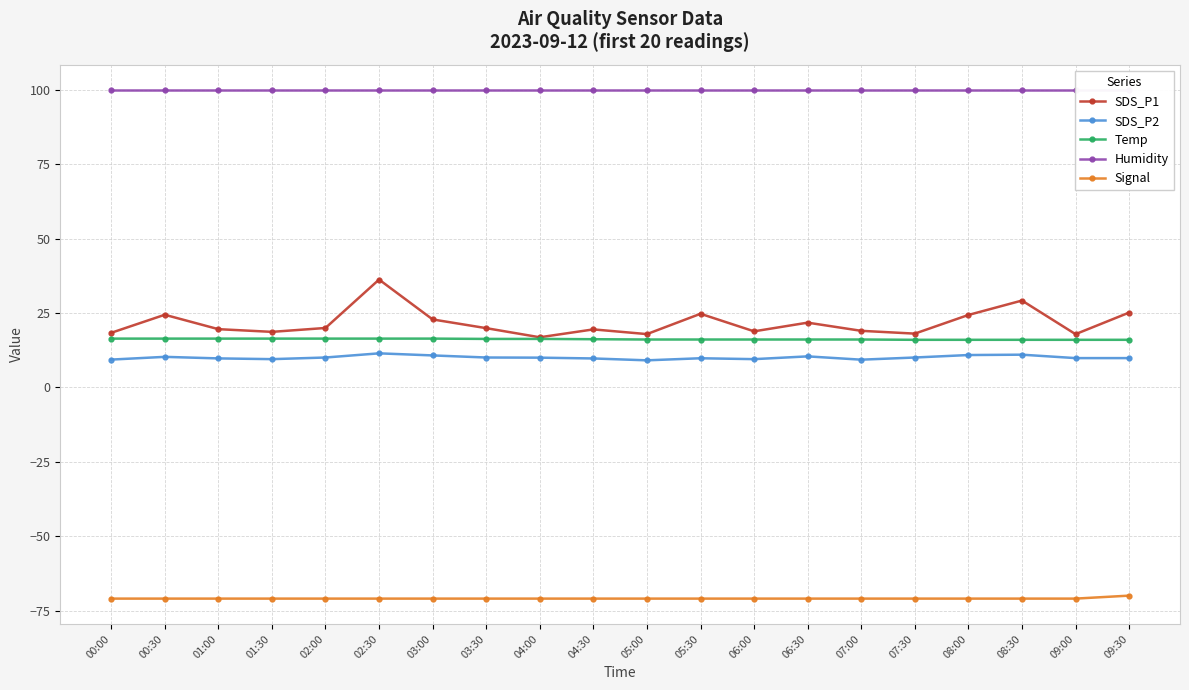

What position from the right is 08:00?

4